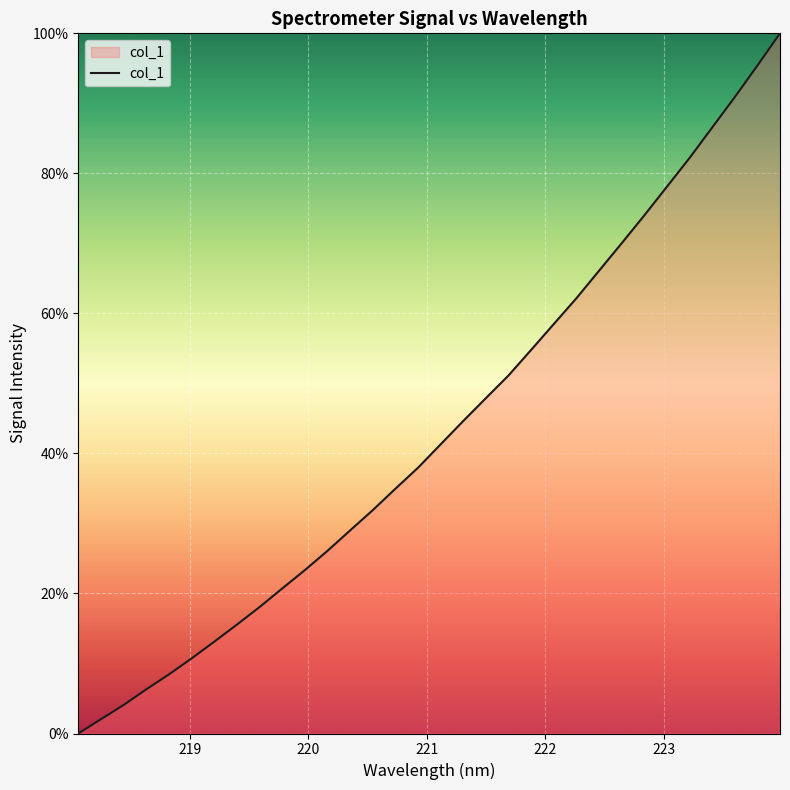

What is the difference between the maximum and minimum values?

100.0